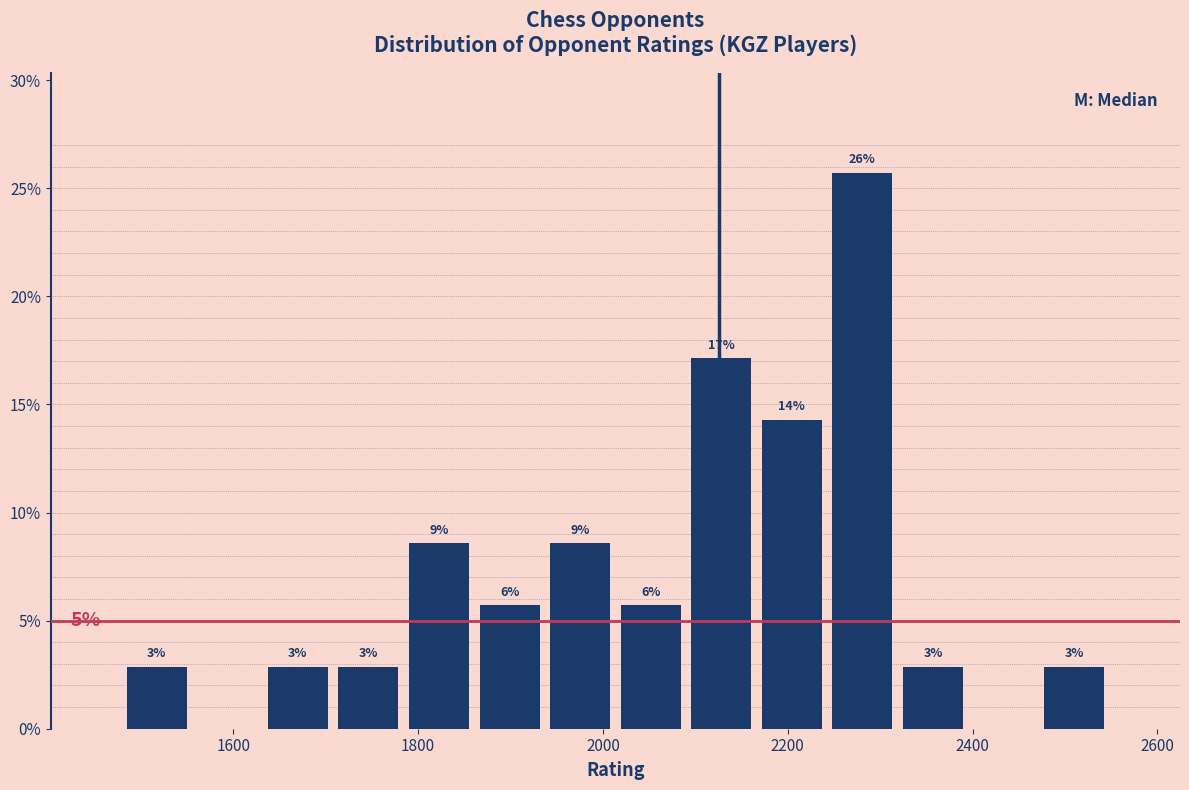

Around what value on the x-axis is the tallest bar? Give the approximate position of its centre, as read against the axis.

2280